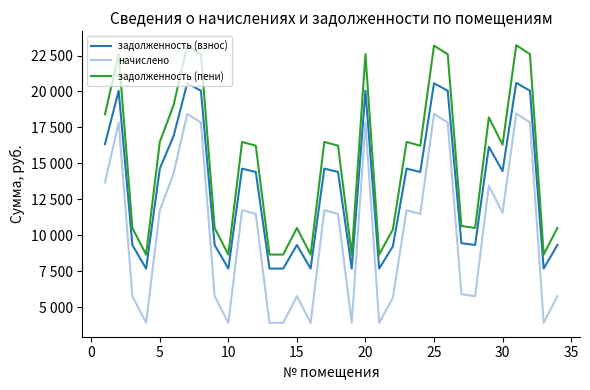

Is this an area chart (filled region under the line)?

No